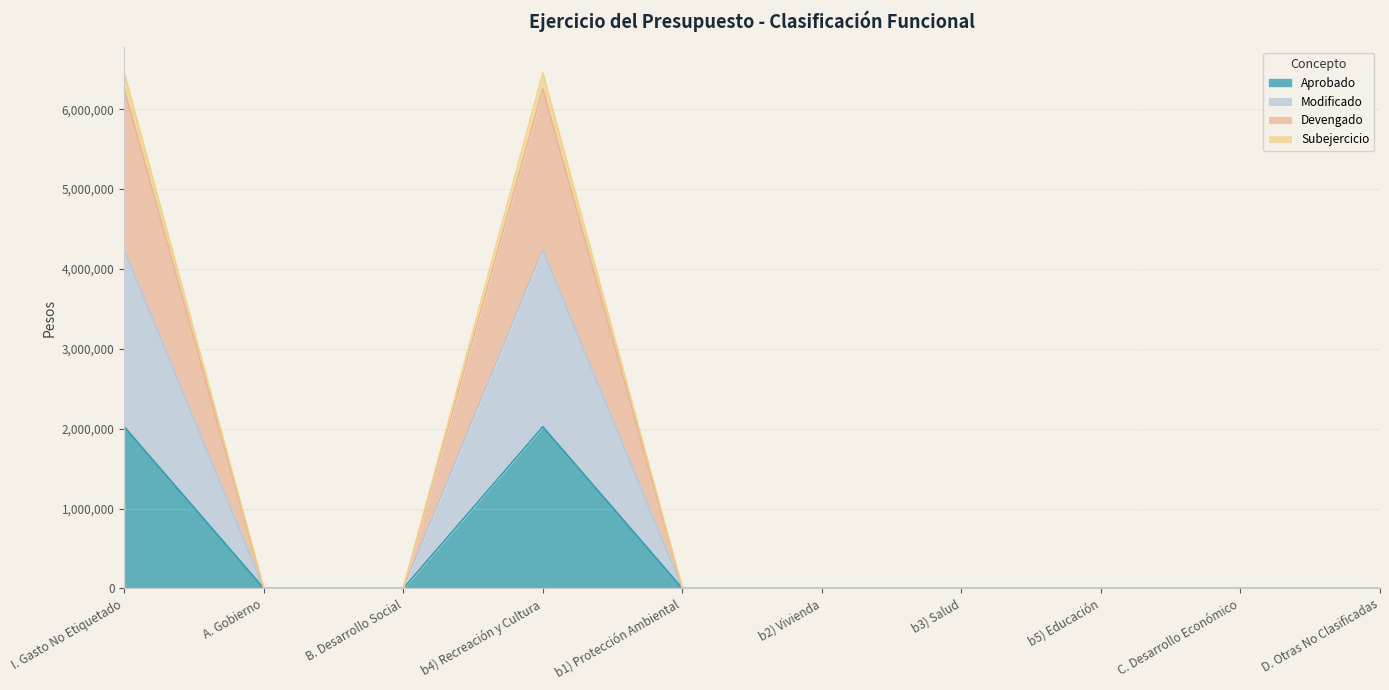

At which category does the chart reach its minimum across all series?

A. Gobierno